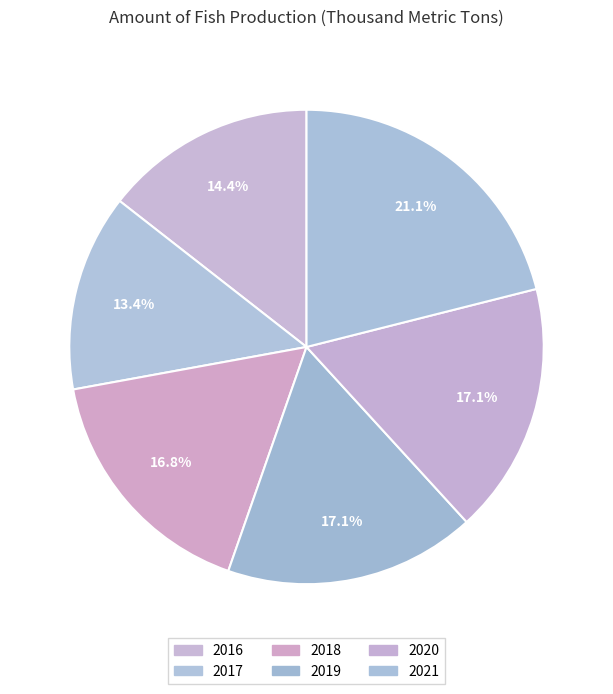

To the nearest percent, what percentage of the pie is 2019?

17%